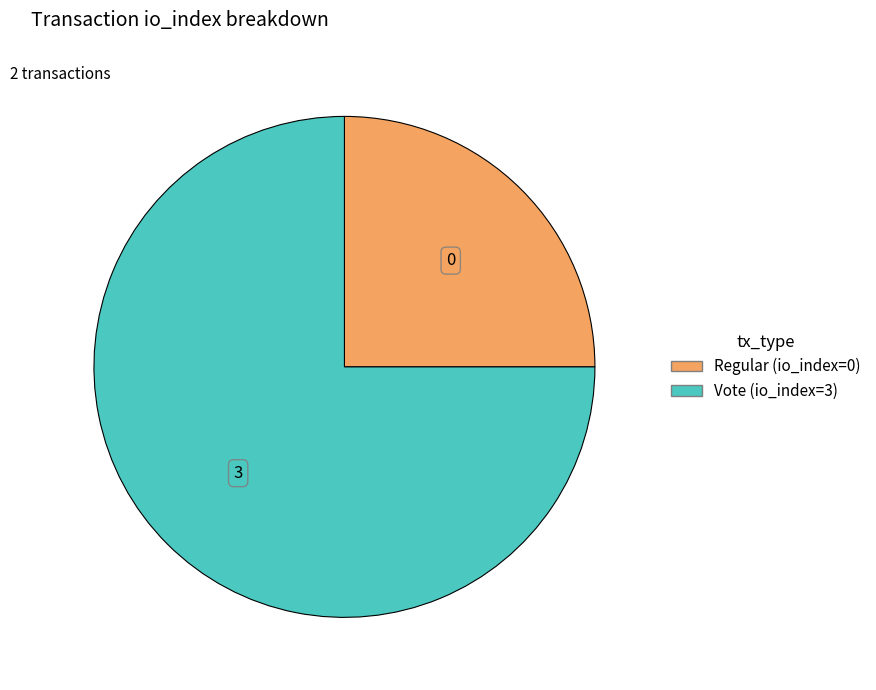

Is there any slice that represents more than half of the pie?

Yes